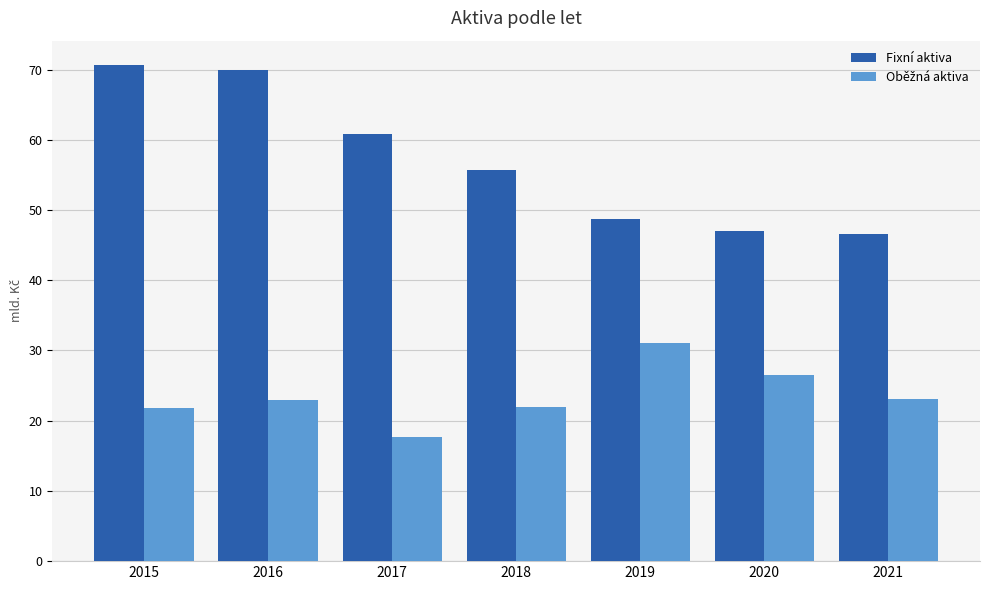

Between 2017 and 2016, which is larger?

2016